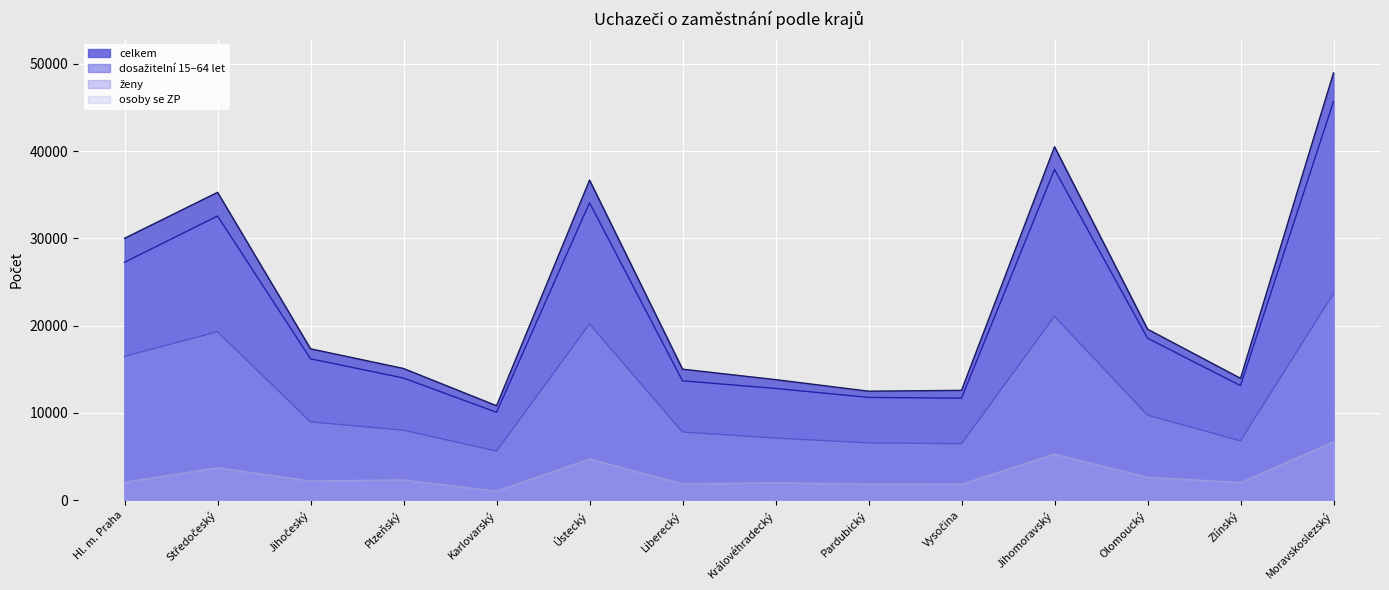

What is the difference between the maximum and minimum values in the ženy series?

18050